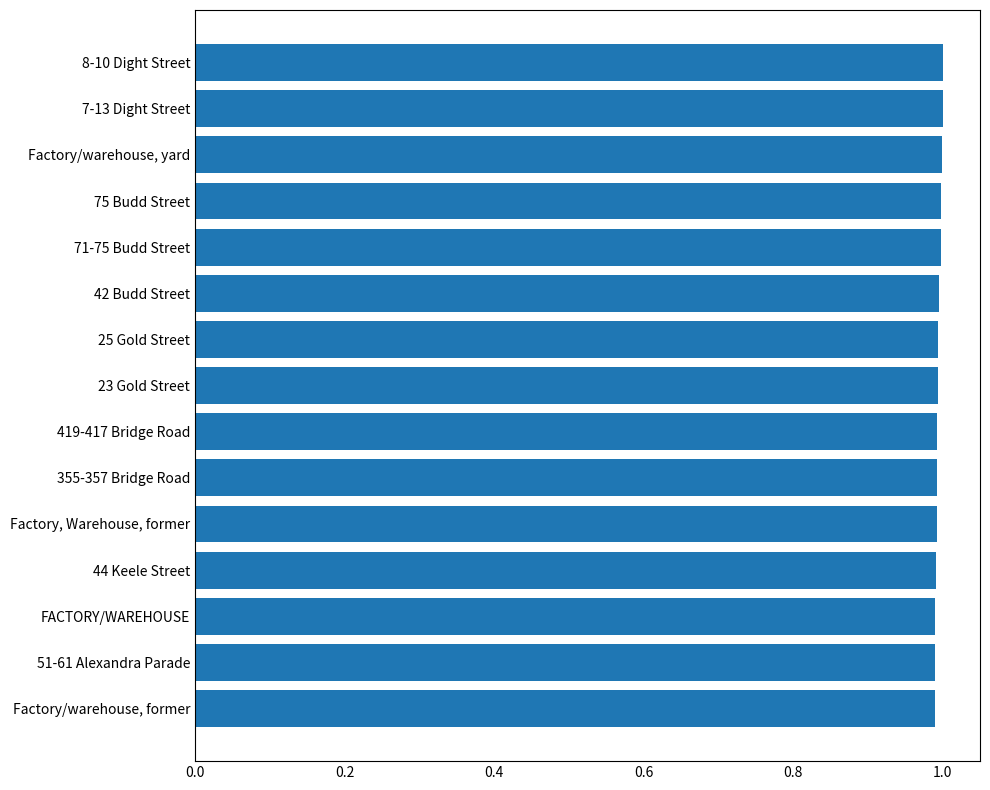

What is the sum of all values?

14.9